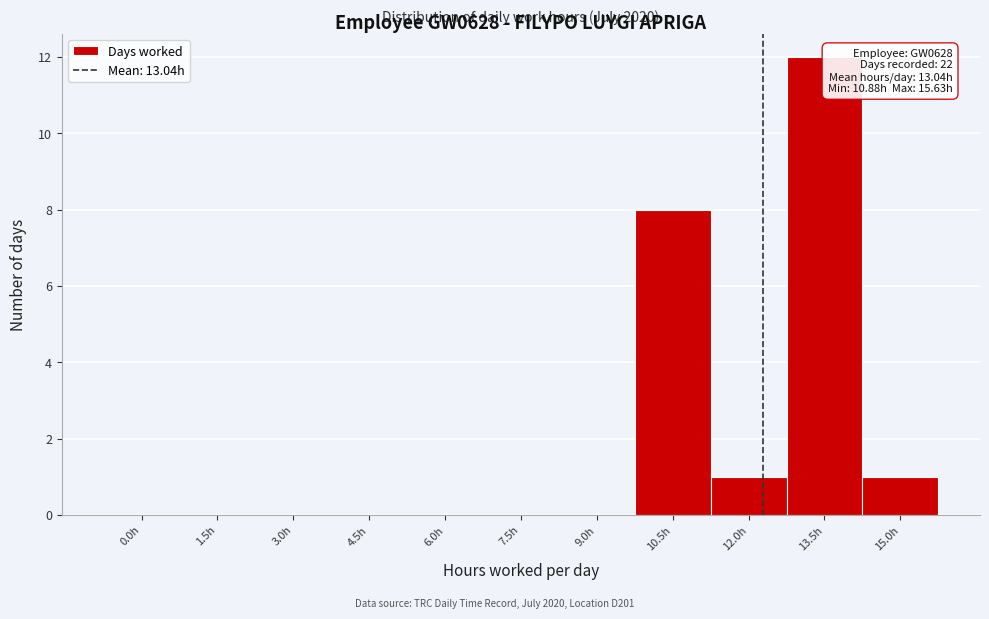

Reading left to right, extract all data points from this chart.

0.0h=0	1.5h=0	3.0h=0	4.5h=0	6.0h=0	7.5h=0	9.0h=0	10.5h=8	12.0h=1	13.5h=12	15.0h=1